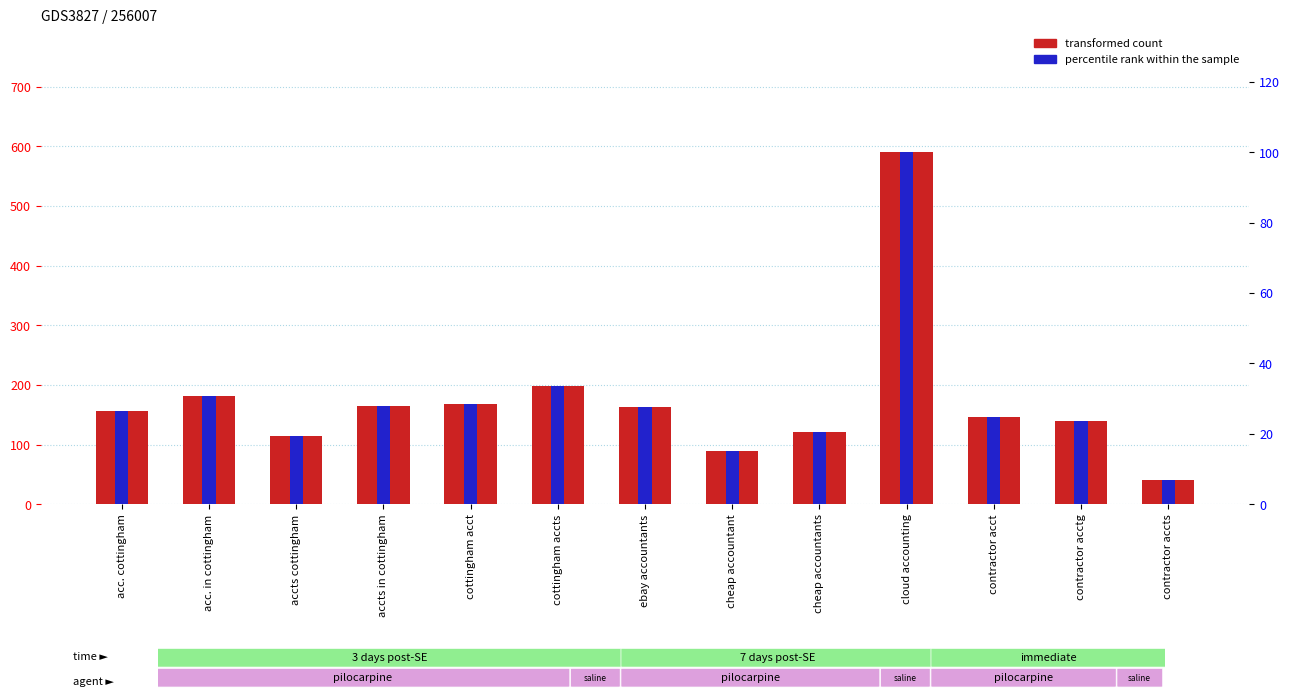

What are all the series names shown in the legend?

transformed count, percentile rank within the sample